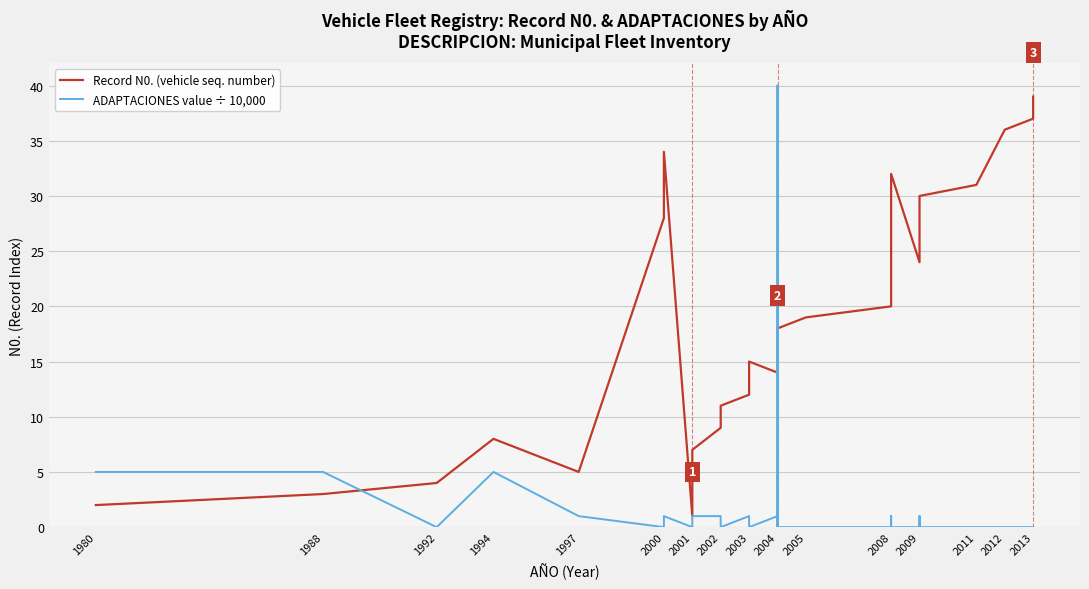

How many times do ADAPTACIONES value ÷ 10,000 and Record N0. (vehicle seq. number) cross each other?

3